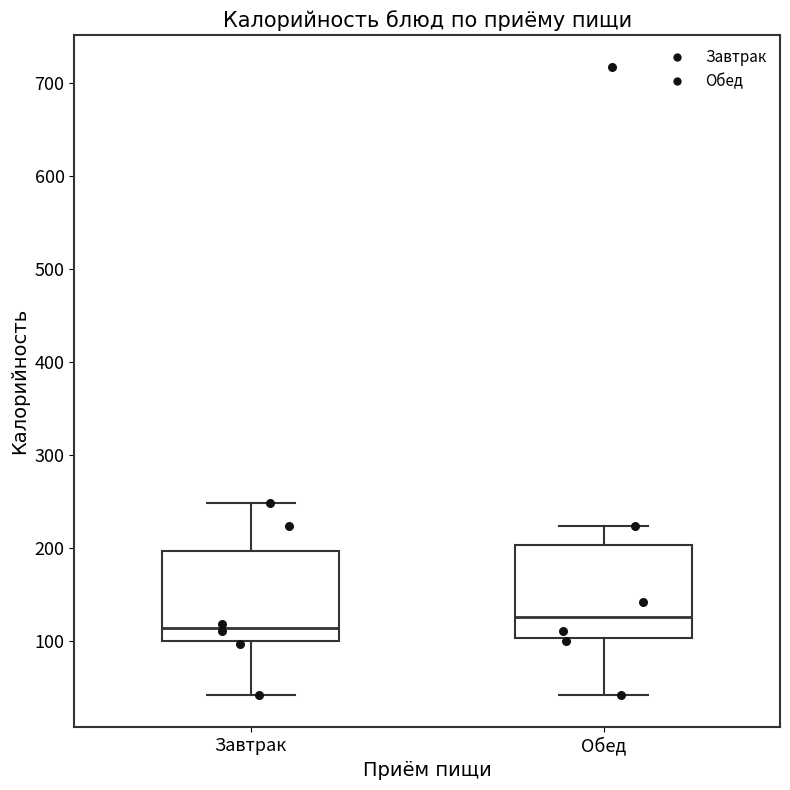

Which box's median line is the lowest?

Завтрак